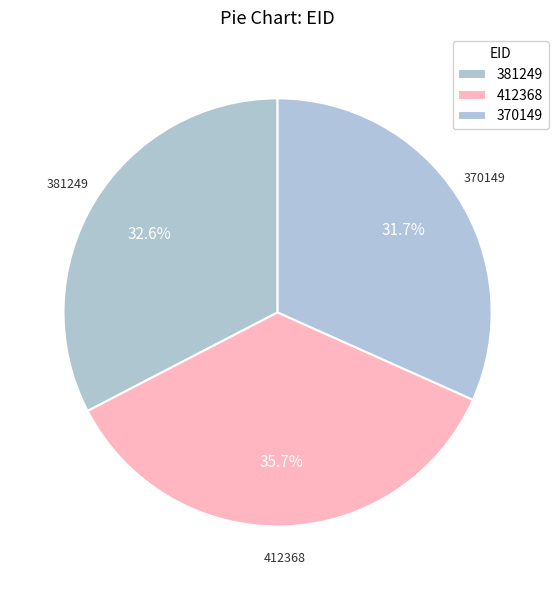

To the nearest percent, what is the difference between the 412368 and 370149 slice percentages?

4%